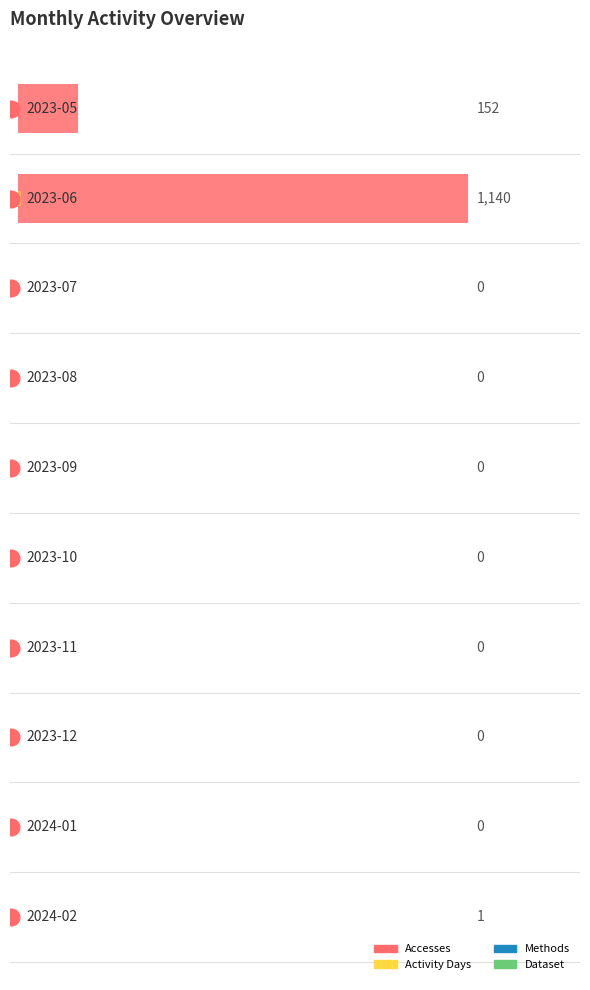

Reading left to right, what are all the values shown in this chart?

Accesses: 0=152	1=1140	2=0	3=0	4=0	5=0	6=0	7=0	8=0	9=1
Activity Days: 0=1	1=7	2=0	3=0	4=0	5=0	6=0	7=0	8=0	9=1
Methods: 0=1	1=1	2=0	3=0	4=0	5=0	6=0	7=0	8=0	9=1
Dataset: 0=1	1=1	2=0	3=0	4=0	5=0	6=0	7=0	8=0	9=1